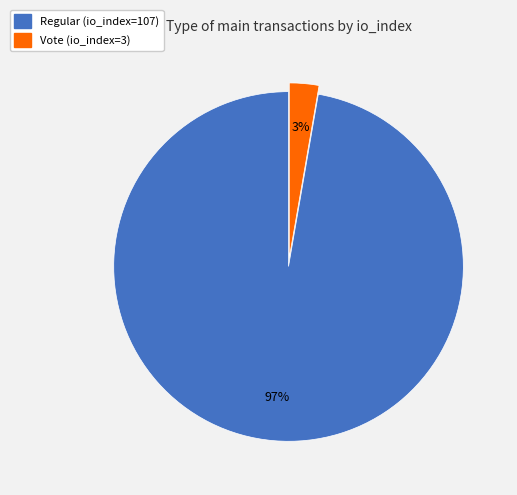

Between Regular (io_index=107) and Vote (io_index=3), which is larger?

Regular (io_index=107)